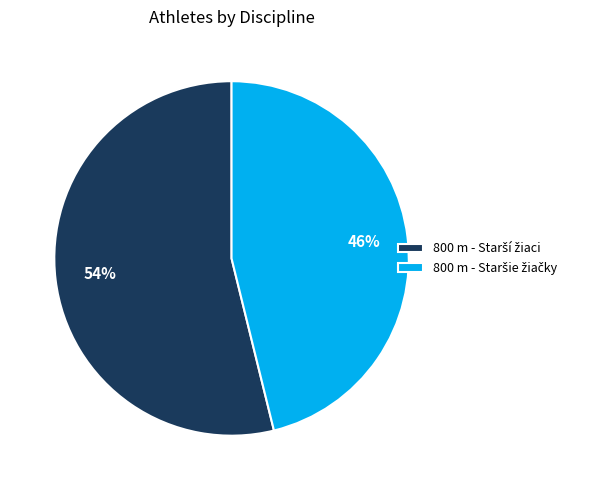

To the nearest percent, what is the average slice percentage?

50%